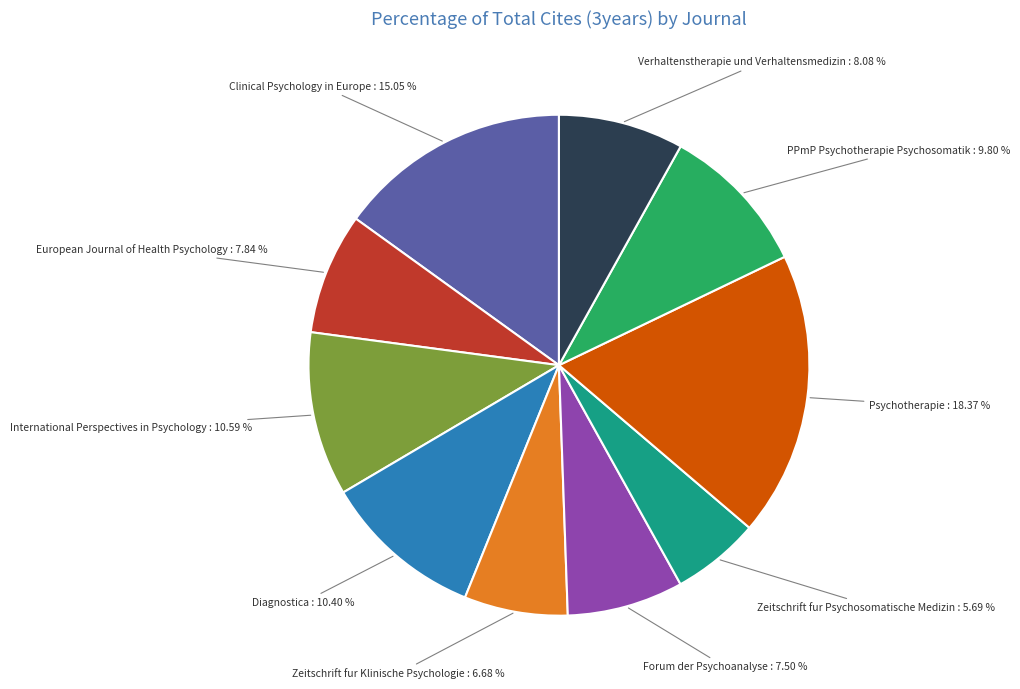

Does any single category account for the majority?

No